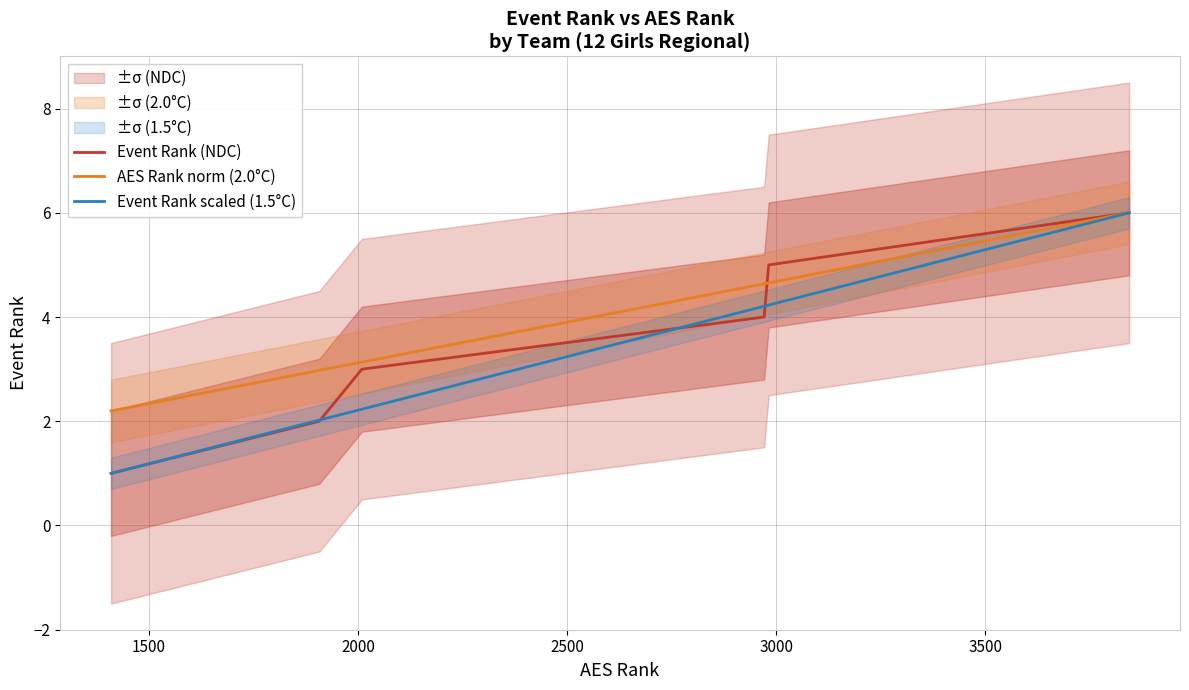

Reading left to right, transcribe all the data shown in this chart.

Event Rank (NDC): 1.0	2.0	3.0	4.0	5.0	6.0
AES Rank norm (2.0°C): 2.2	3.0	3.1	4.6	4.7	6.0
Event Rank scaled (1.5°C): 1.0	2.0	2.2	4.2	4.2	6.0